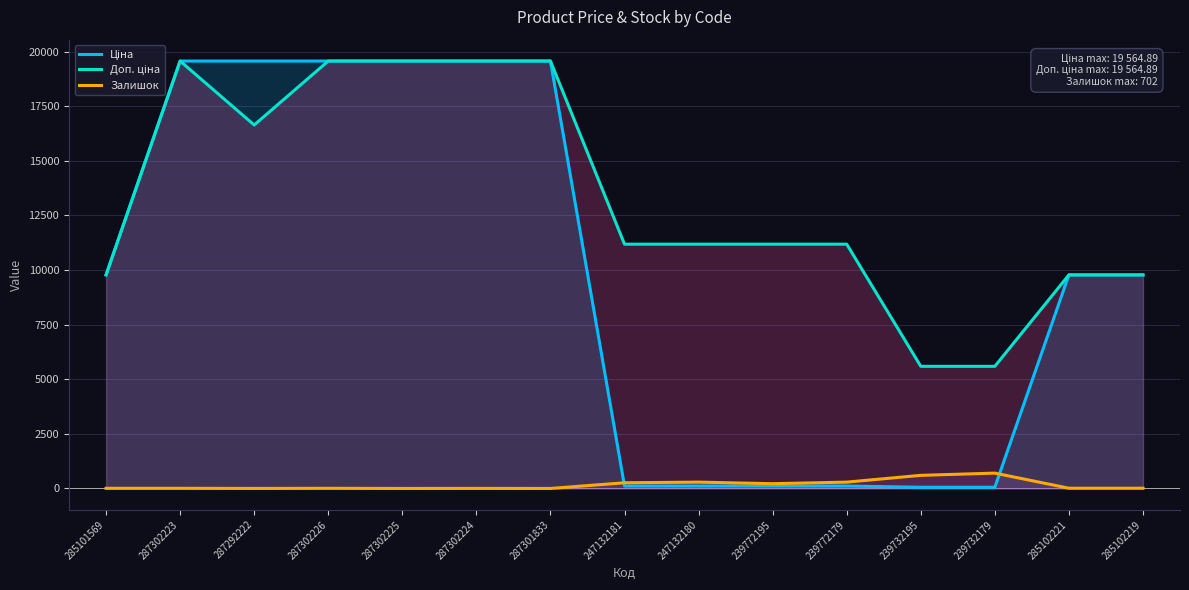

The value of Доп. ціна at 285102221 is 9775.5. True or false?

True